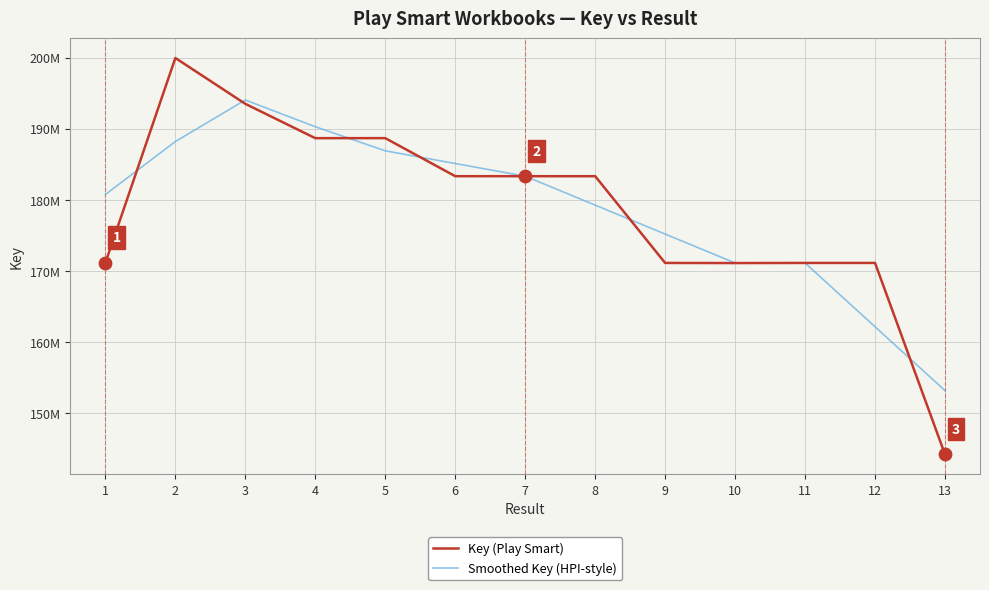

What are all the series names shown in the legend?

Key (Play Smart), Smoothed Key (HPI-style)